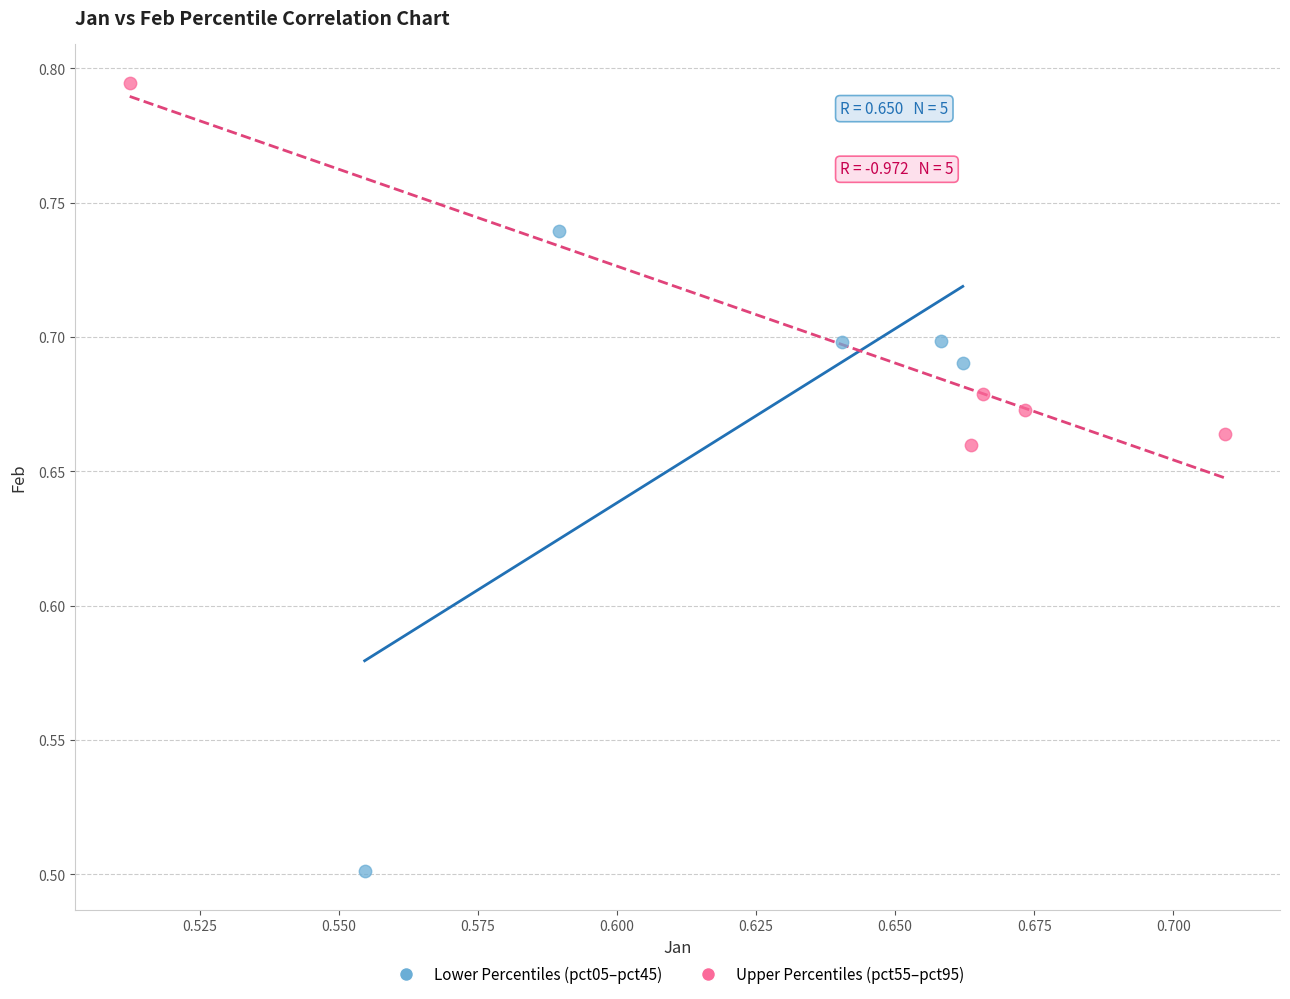

What are all the series names shown in the legend?

Lower Percentiles (pct05–pct45), Upper Percentiles (pct55–pct95)